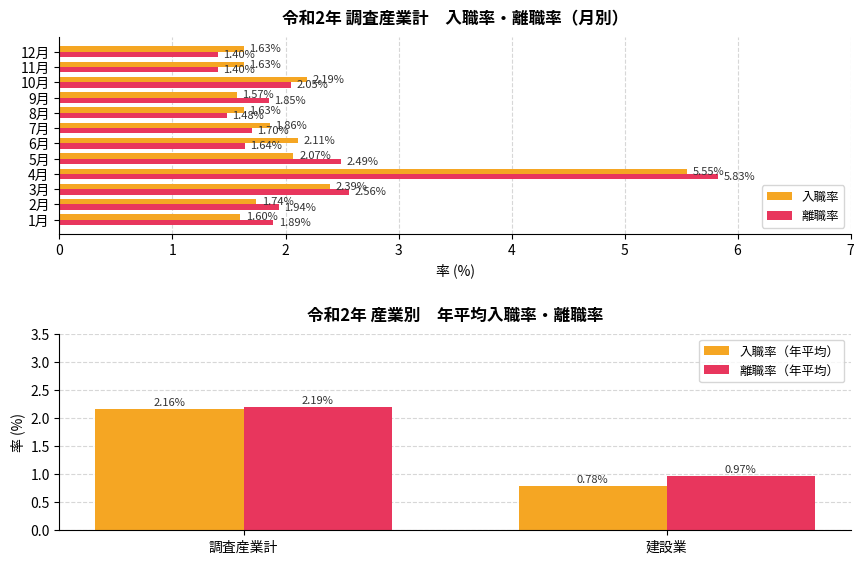

Rank the categories by 入職率 value from highest to lowest.

4月, 3月, 10月, 6月, 5月, 7月, 2月, 8月, 11月, 12月, 1月, 9月